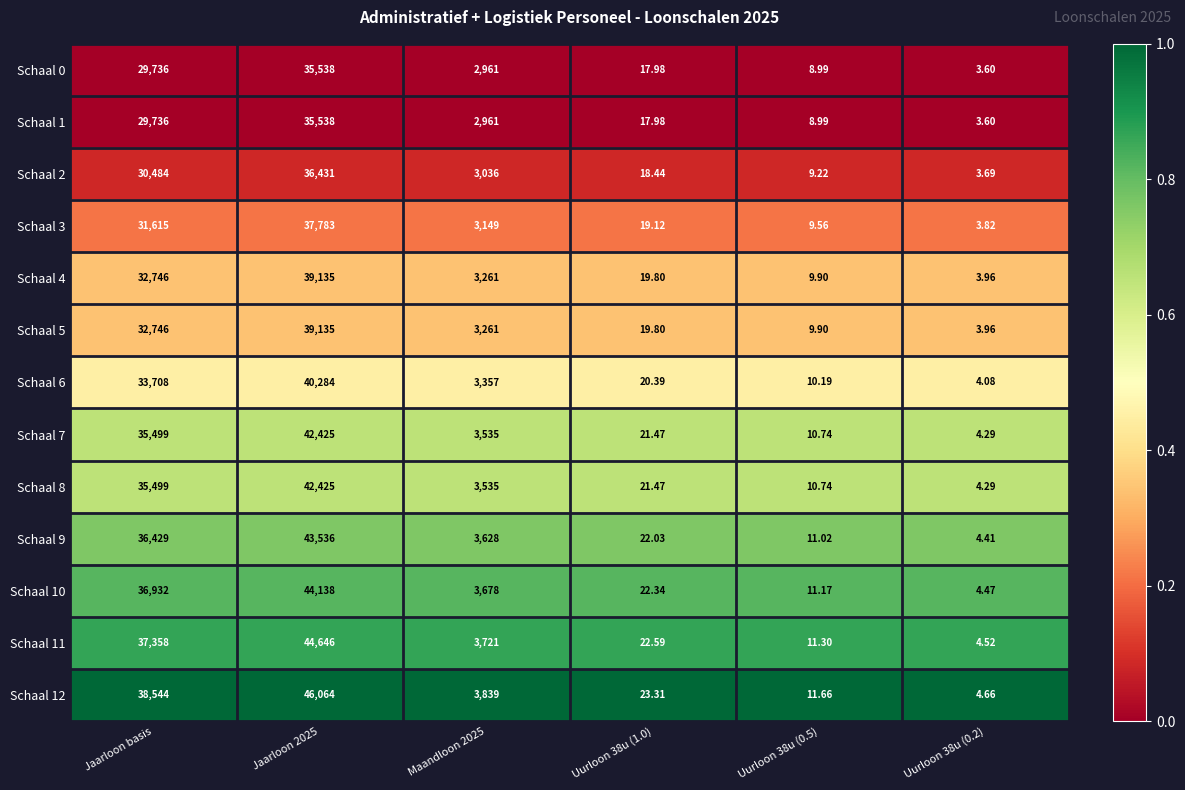

Which series has the widest spread of values?

Schaal 12